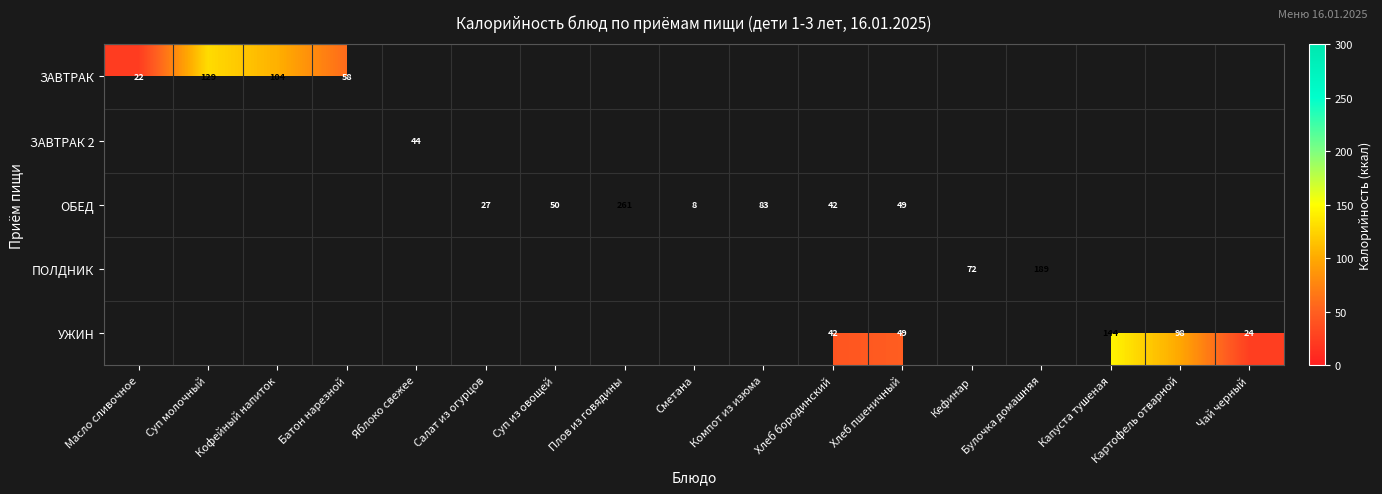

What is the maximum value shown in the chart?

261.1